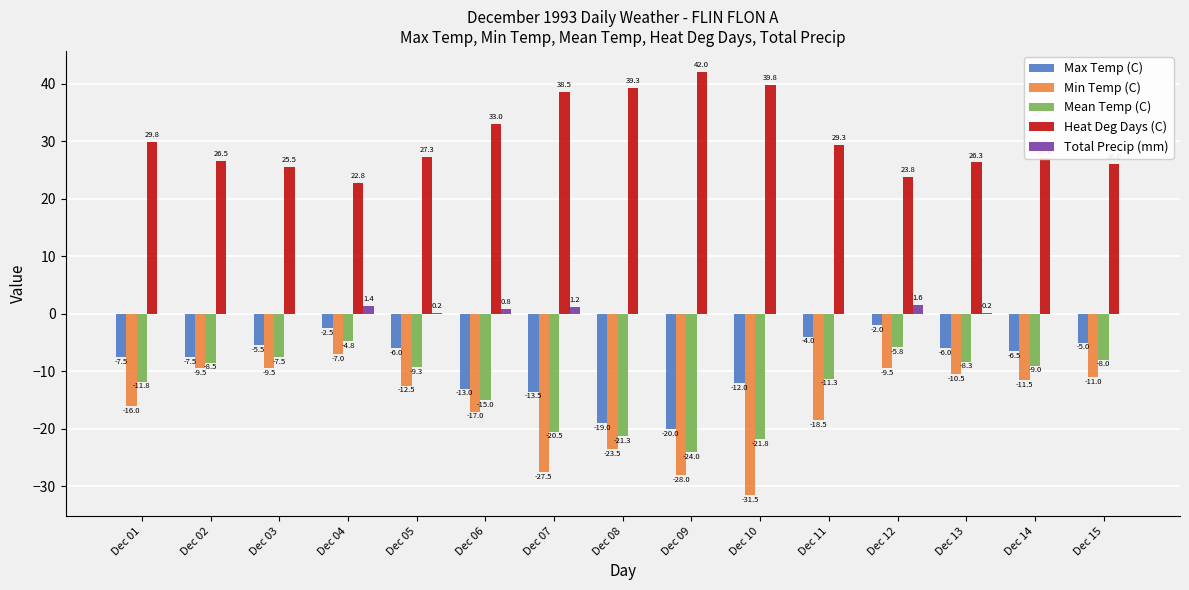

Reading left to right, transcribe all the data shown in this chart.

Max Temp (C): -7.5	-7.5	-5.5	-2.5	-6.0	-13.0	-13.5	-19.0	-20.0	-12.0	-4.0	-2.0	-6.0	-6.5	-5.0
Min Temp (C): -16.0	-9.5	-9.5	-7.0	-12.5	-17.0	-27.5	-23.5	-28.0	-31.5	-18.5	-9.5	-10.5	-11.5	-11.0
Mean Temp (C): -11.8	-8.5	-7.5	-4.8	-9.3	-15.0	-20.5	-21.3	-24.0	-21.8	-11.3	-5.8	-8.3	-9.0	-8.0
Heat Deg Days (C): 29.8	26.5	25.5	22.8	27.3	33.0	38.5	39.3	42.0	39.8	29.3	23.8	26.3	27.0	26.0
Total Precip (mm): 0.0	0.0	0.0	1.4	0.2	0.8	1.2	0.0	0.0	0.0	0.0	1.6	0.2	0.0	0.0